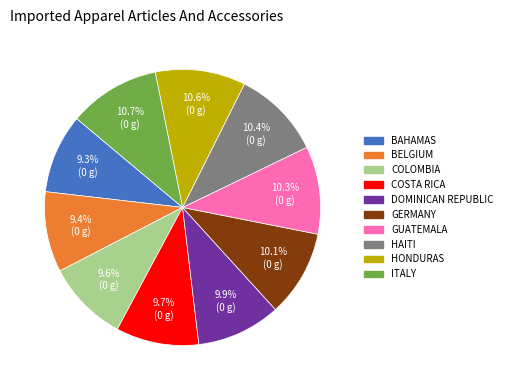

Is there a majority slice in this chart?

No